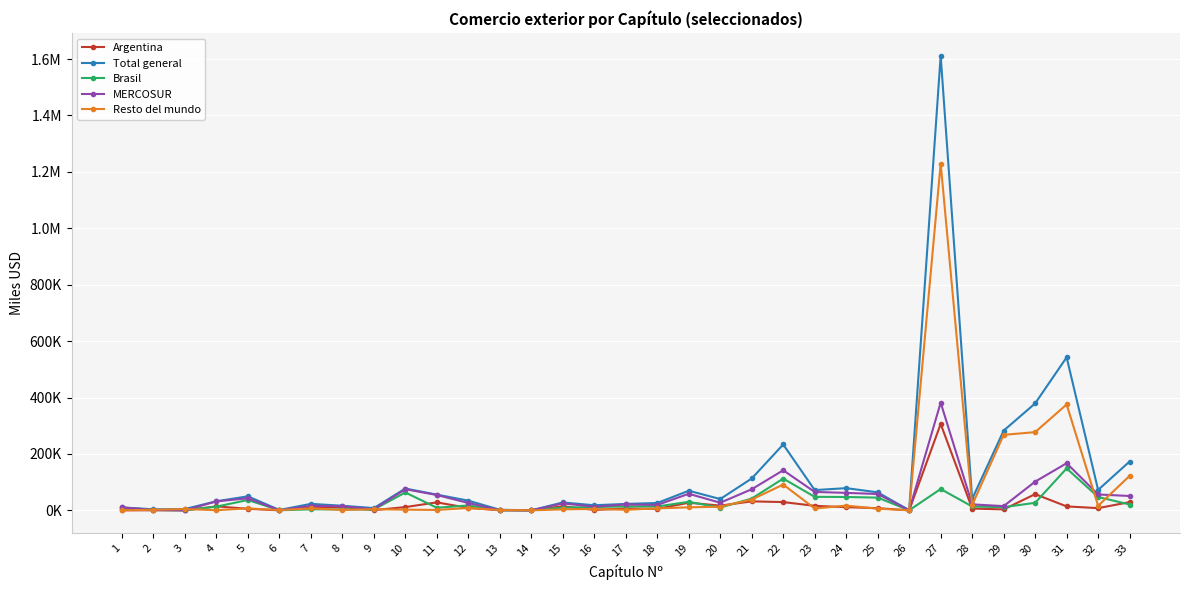

What is the sum of the MERCOSUR values at 5 and 30?

144587.5